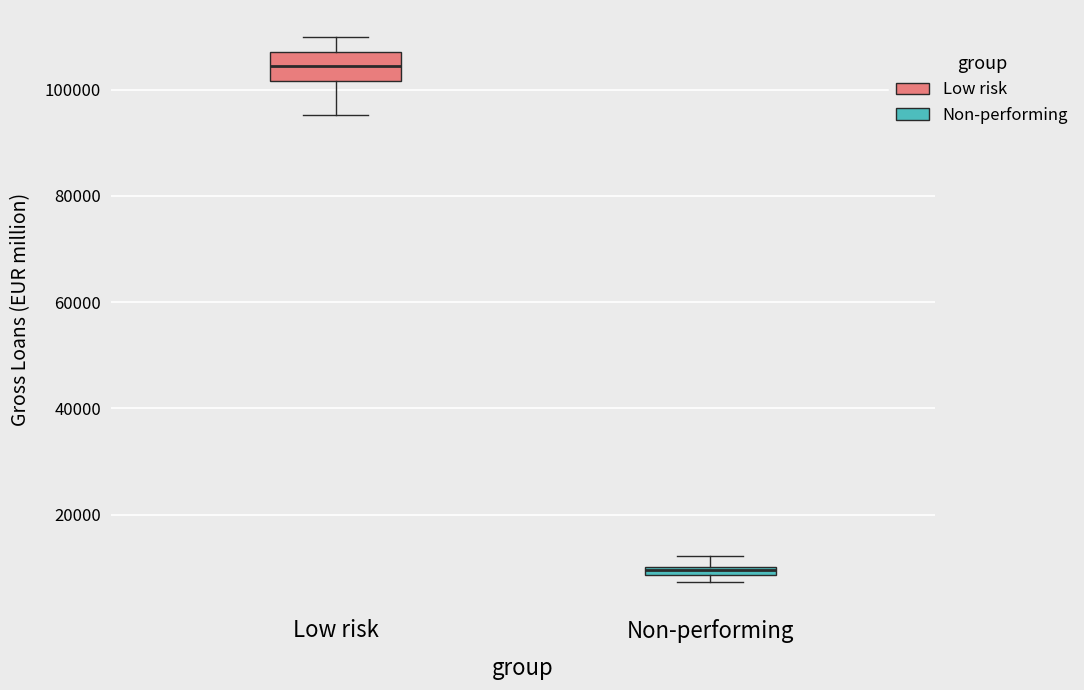

Which box's median line is the lowest?

Non-performing